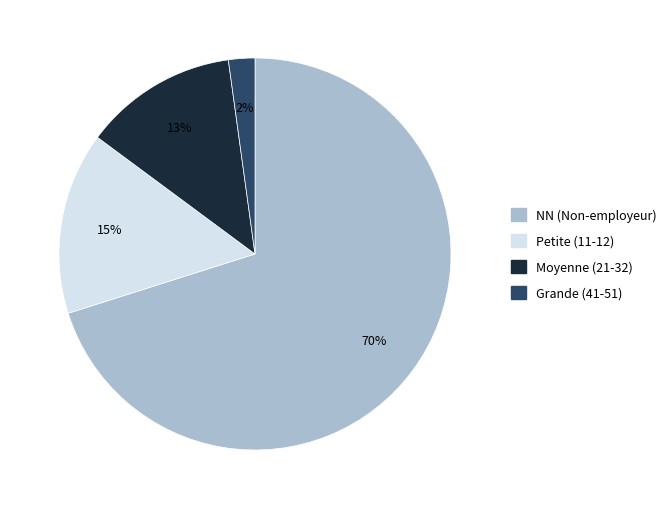

To the nearest percent, what is the combined percentage of Grande (41-51) and Petite (11-12)?

17%